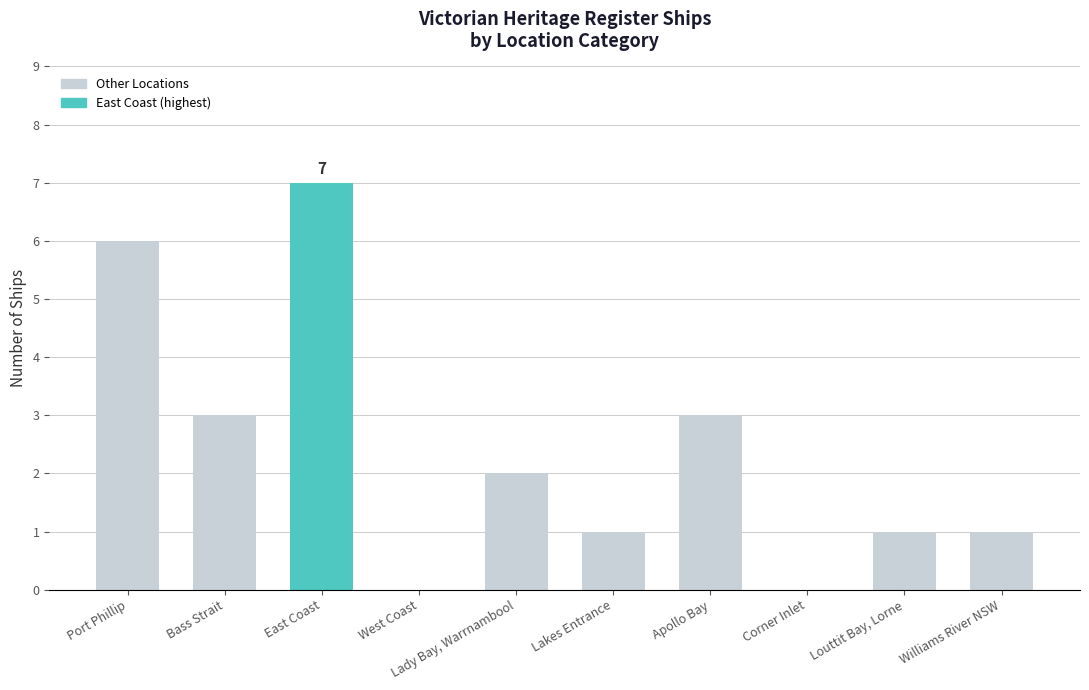

True or false: the data shows 1 at Bass Strait.

False